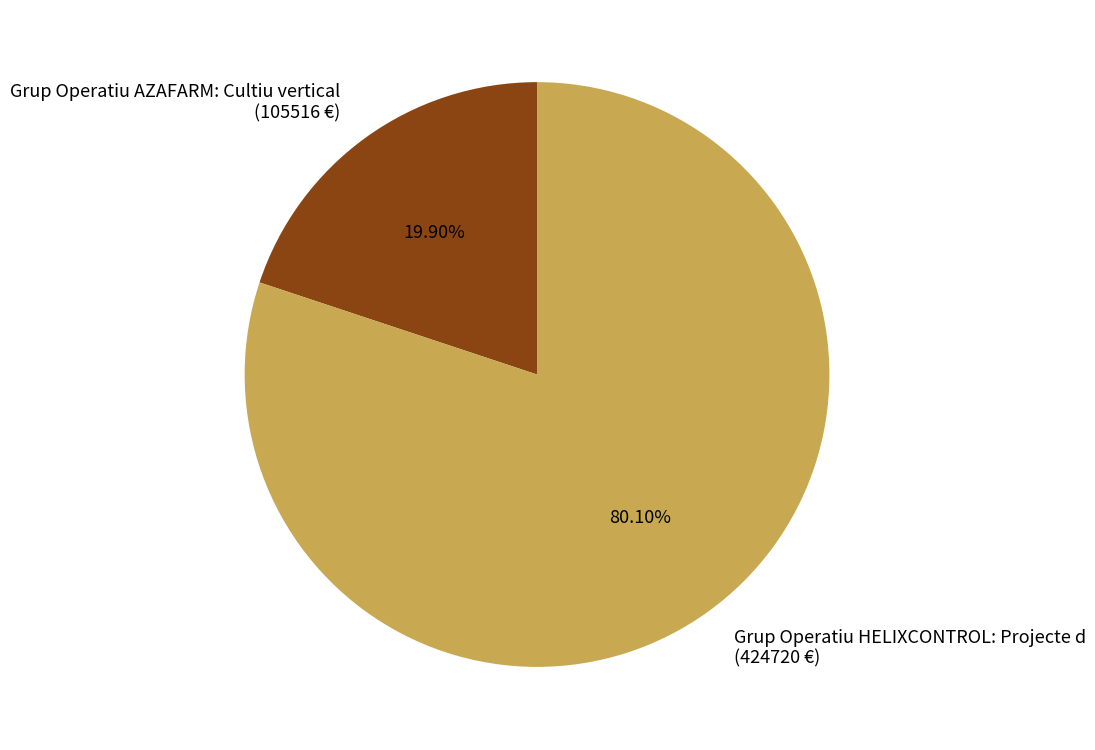

Is it true that Grup Operatiu HELIXCONTROL: Projecte d is 89% of the pie?

False